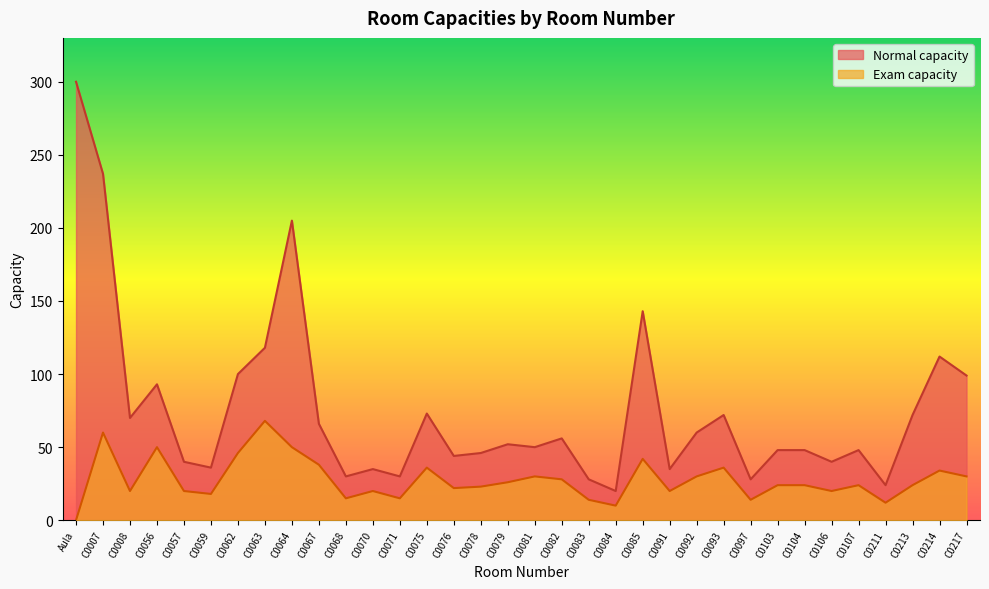

True or false: Exam capacity and Normal capacity intersect in this chart.

False